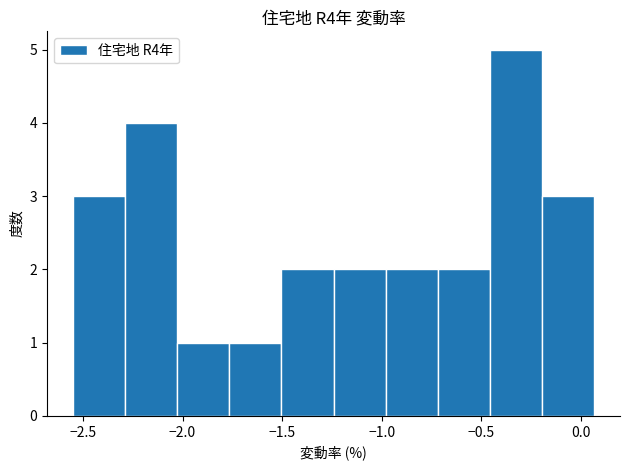

Reading left to right, transcribe this chart: for each bar, give the range it covers on the x-axis and its height. Neither the bar edges nor the heights are printed on the chart, so give them approximately, as read against the axes.

-2.55 to -2.30: 3
-2.30 to -2.05: 4
-2.05 to -1.75: 1
-1.75 to -1.50: 1
-1.50 to -1.25: 2
-1.25 to -1.00: 2
-1.00 to -0.70: 2
-0.70 to -0.45: 2
-0.45 to -0.20: 5
-0.20 to 0.05: 3